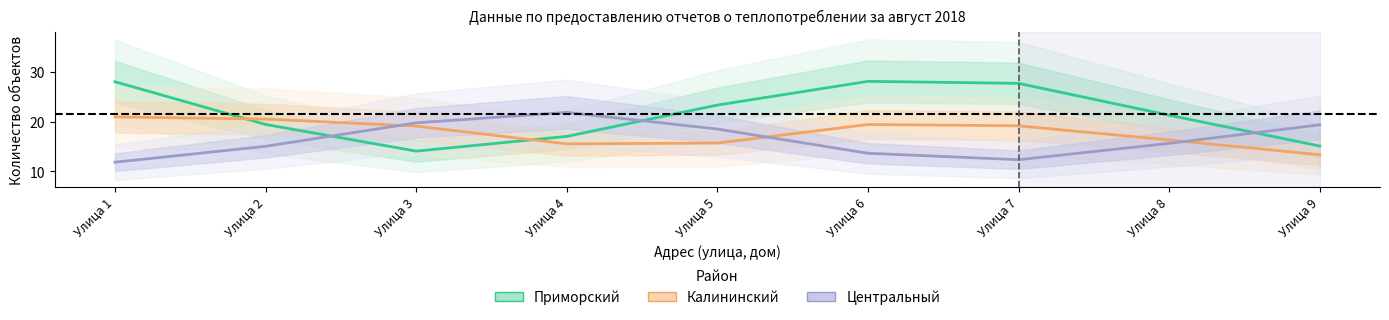

How many data points does each series have?

9